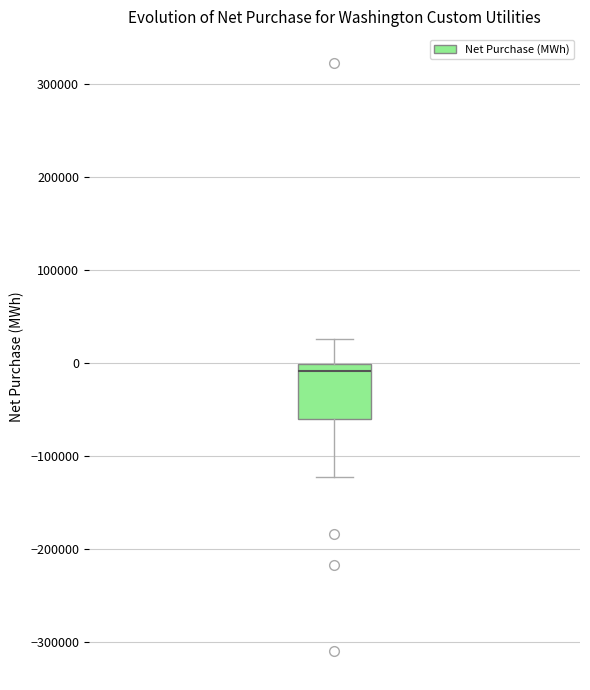

Transcribe this box plot: give where the median line is, the range the box spans, and where the two whiskers end, as read against the y-axis. The values are not printed on the chart, so give them approximately, as read against the axis.

median -10000, box -60000 to 0, whiskers -120000 to 30000